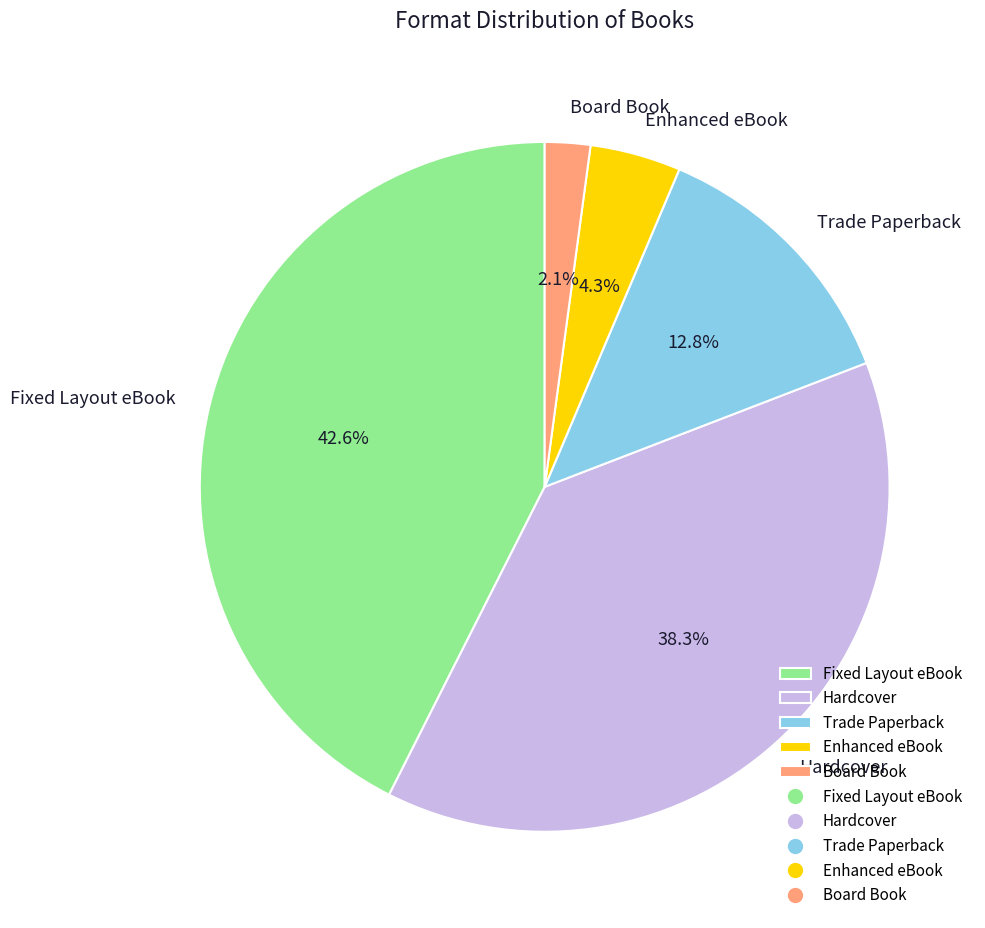

Combined, do Trade Paperback and Hardcover account for over 50%?

Yes